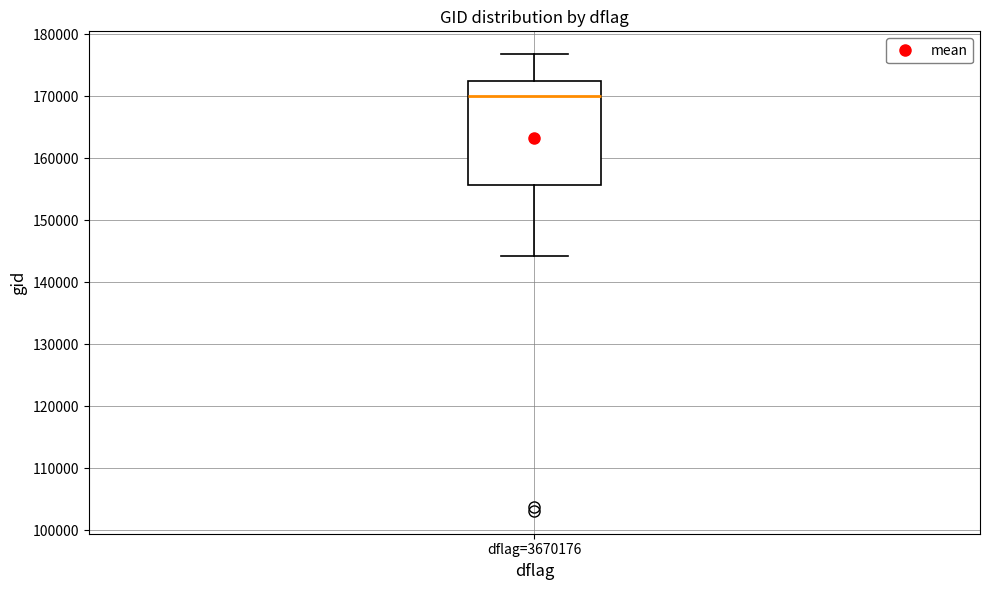

Where is the upper edge of the box for dflag=3670176 on the y-axis? The values are not printed on the chart, so give them approximately, as read against the axis.

172000